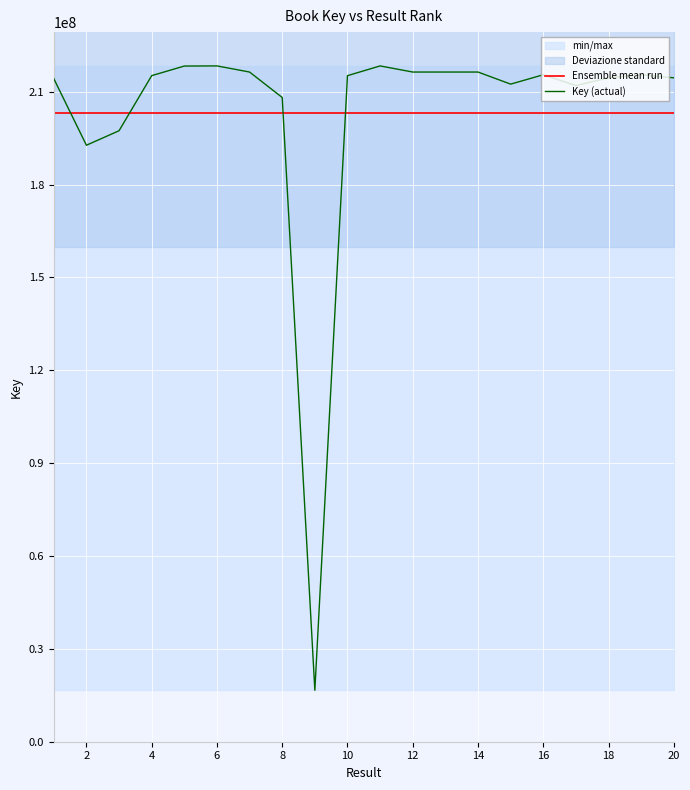

Read the Key (actual) value at 8.

208133573.0